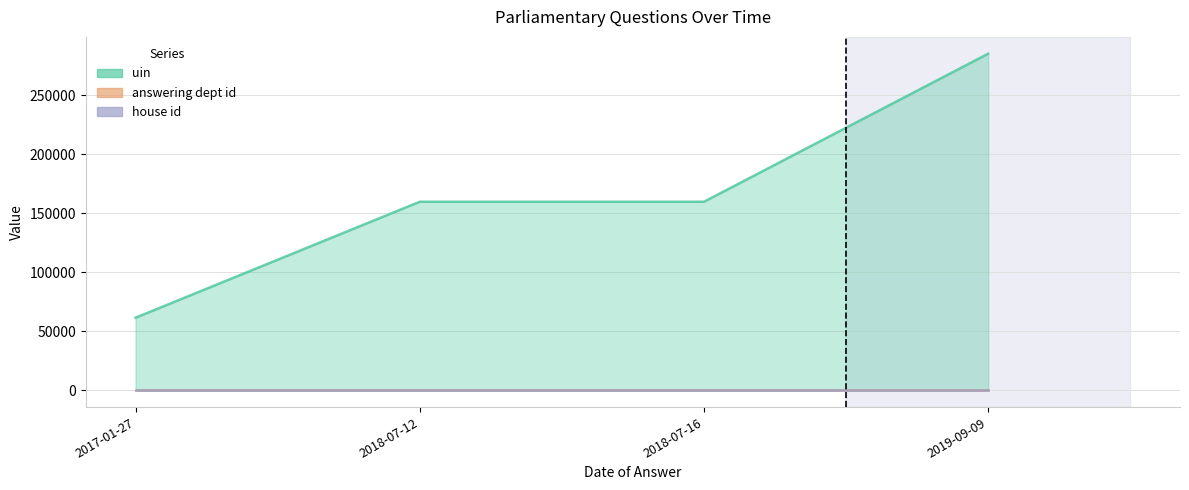

True or false: uin and answering dept id intersect in this chart.

False